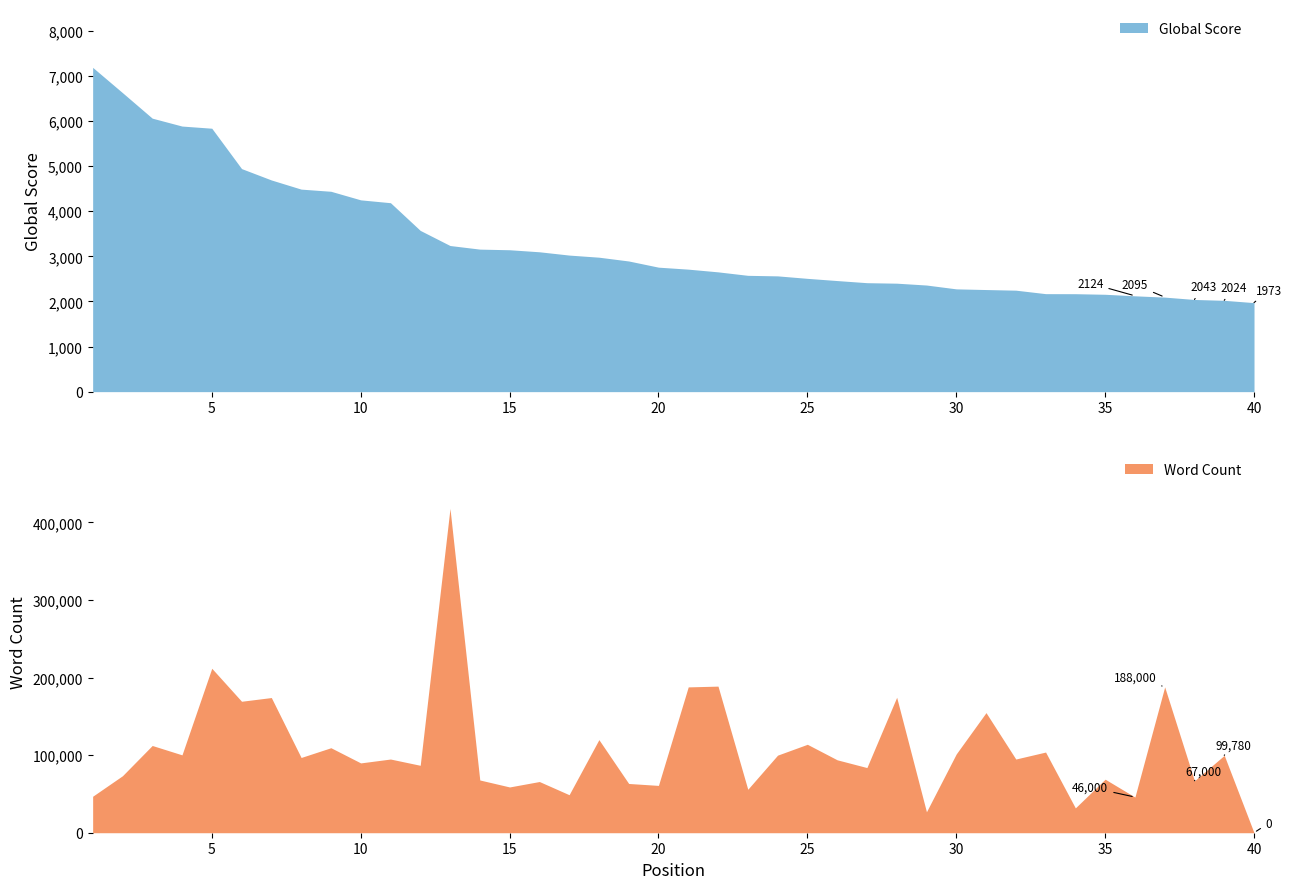

Which series has the largest total across all categories?

Word Count